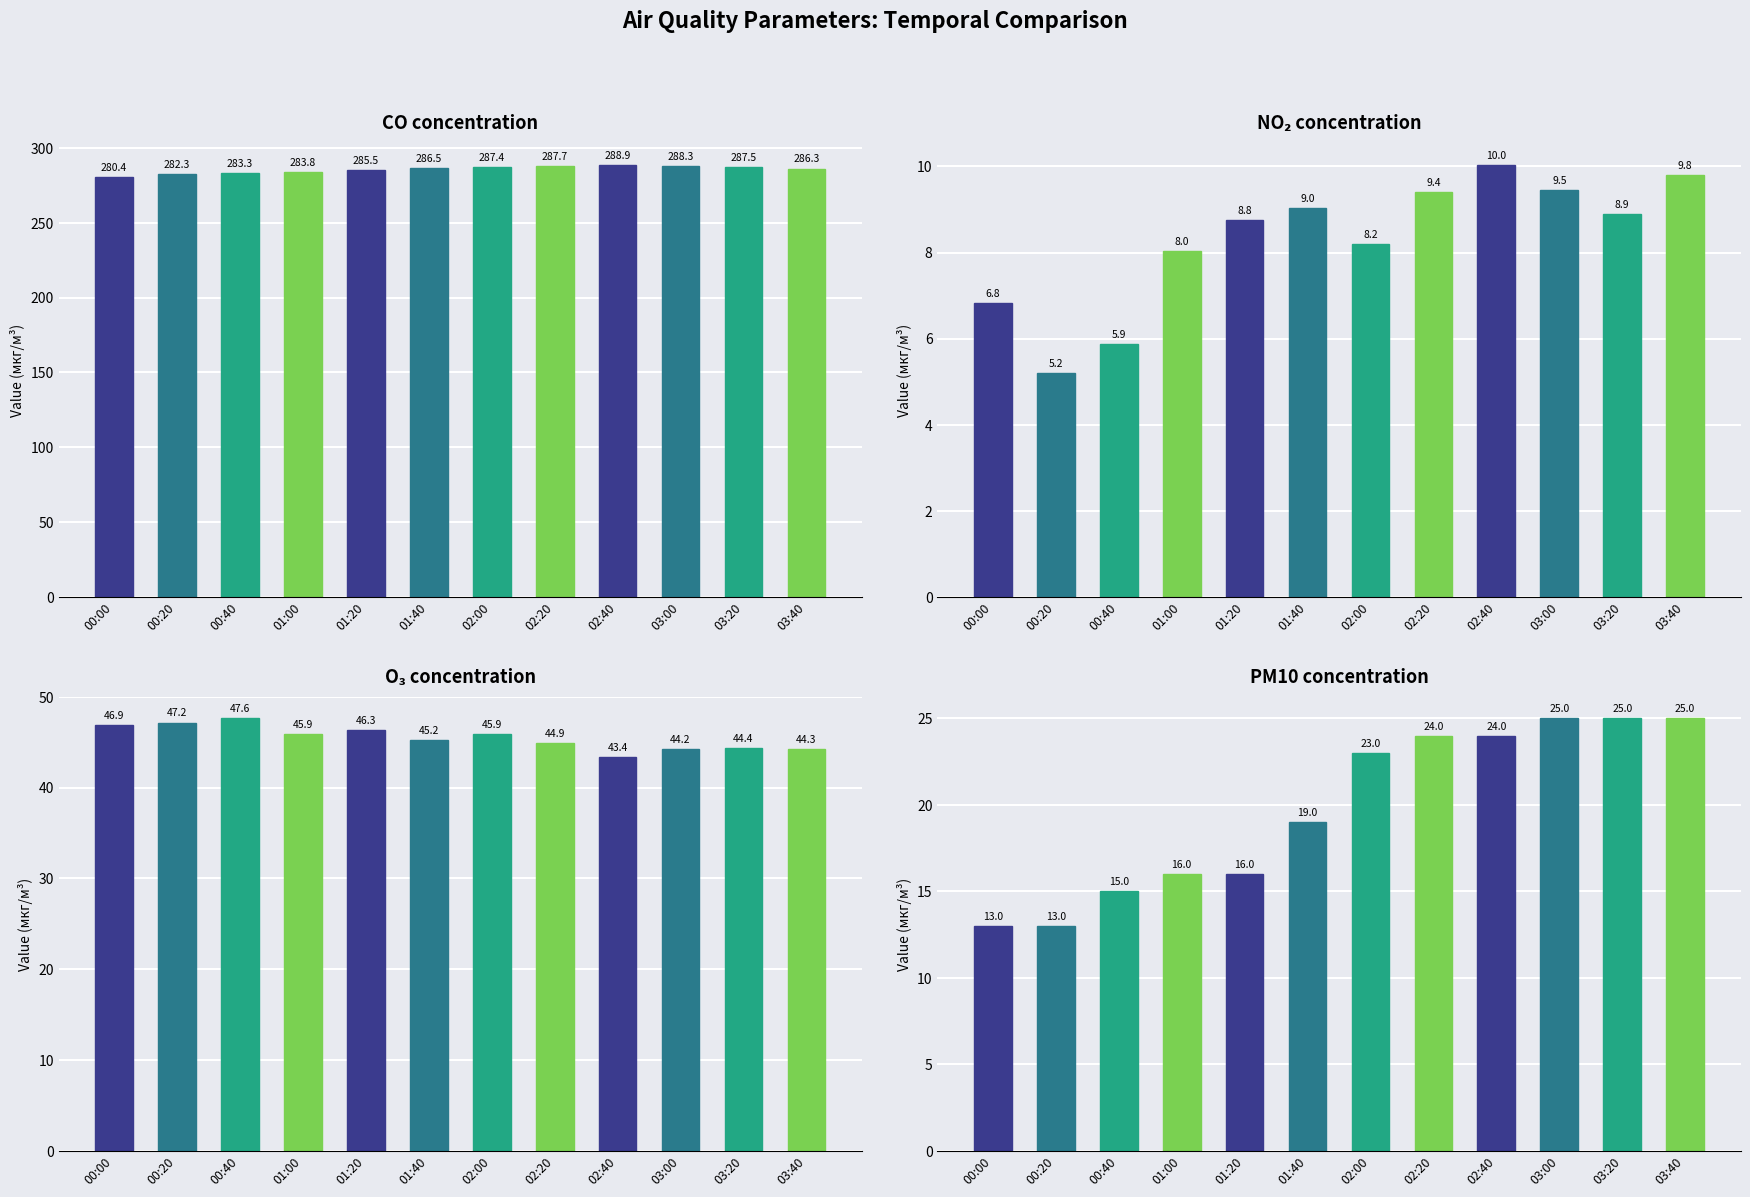

Is the value of CO (мкг/м³) at 03:40 greater than the value of O3 (мкг/м³) at 01:20?

Yes